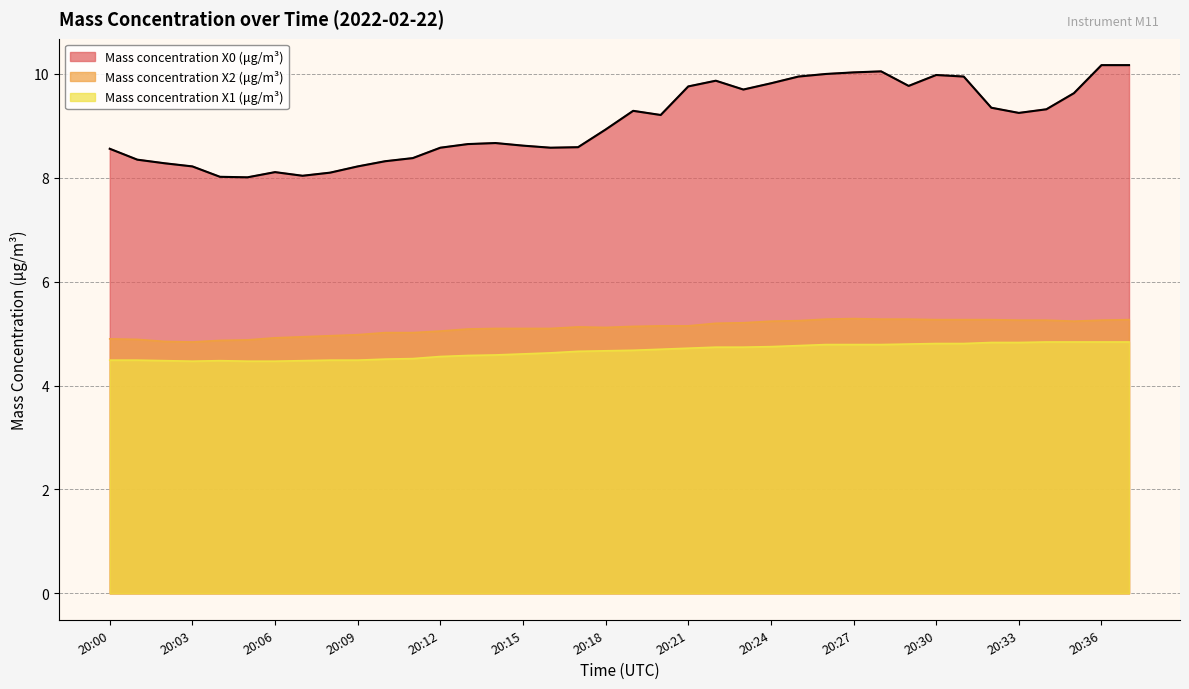

What is the smallest value displayed?

4.5